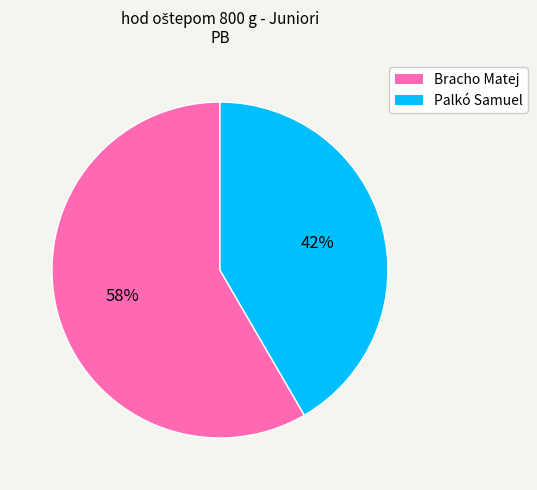

Combined, do Bracho Matej and Palkó Samuel account for over 50%?

Yes